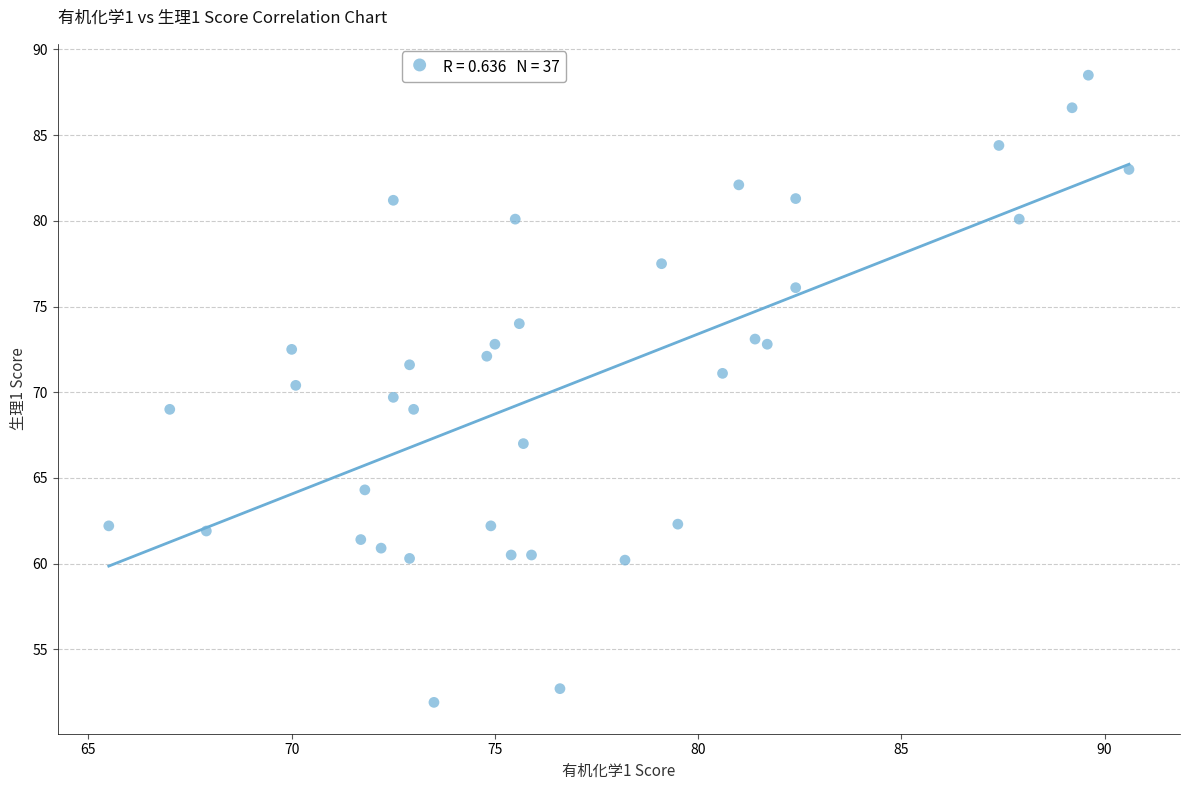

What is the range of Y values (max minus min)?

36.6